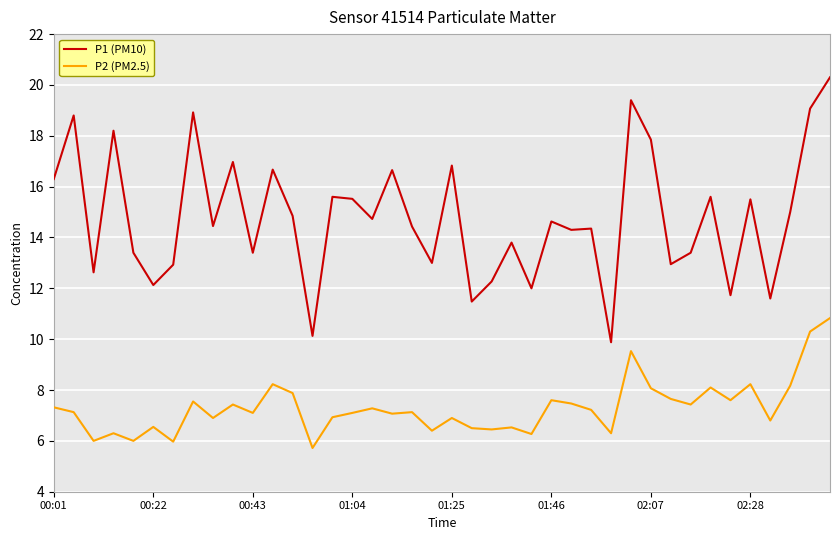

Rank the series by their maximum value, from highest to lowest.

P1 (PM10), P2 (PM2.5)